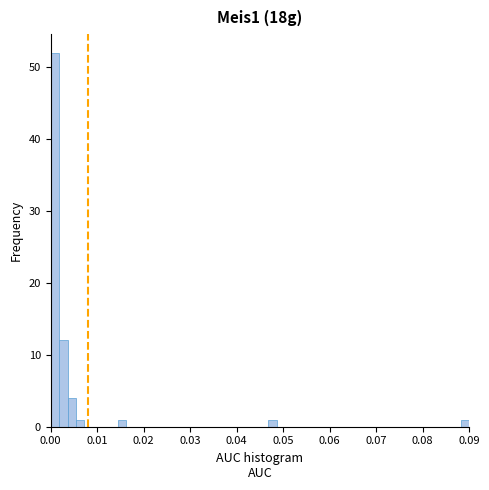

Around what value on the x-axis is the tallest bar? Give the approximate position of its centre, as read against the axis.

0.001